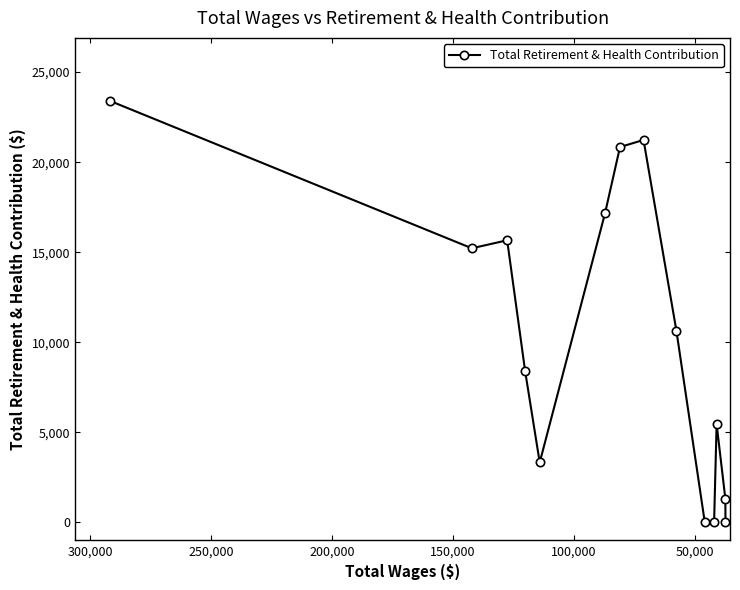

What is the maximum value shown in the chart?

23392